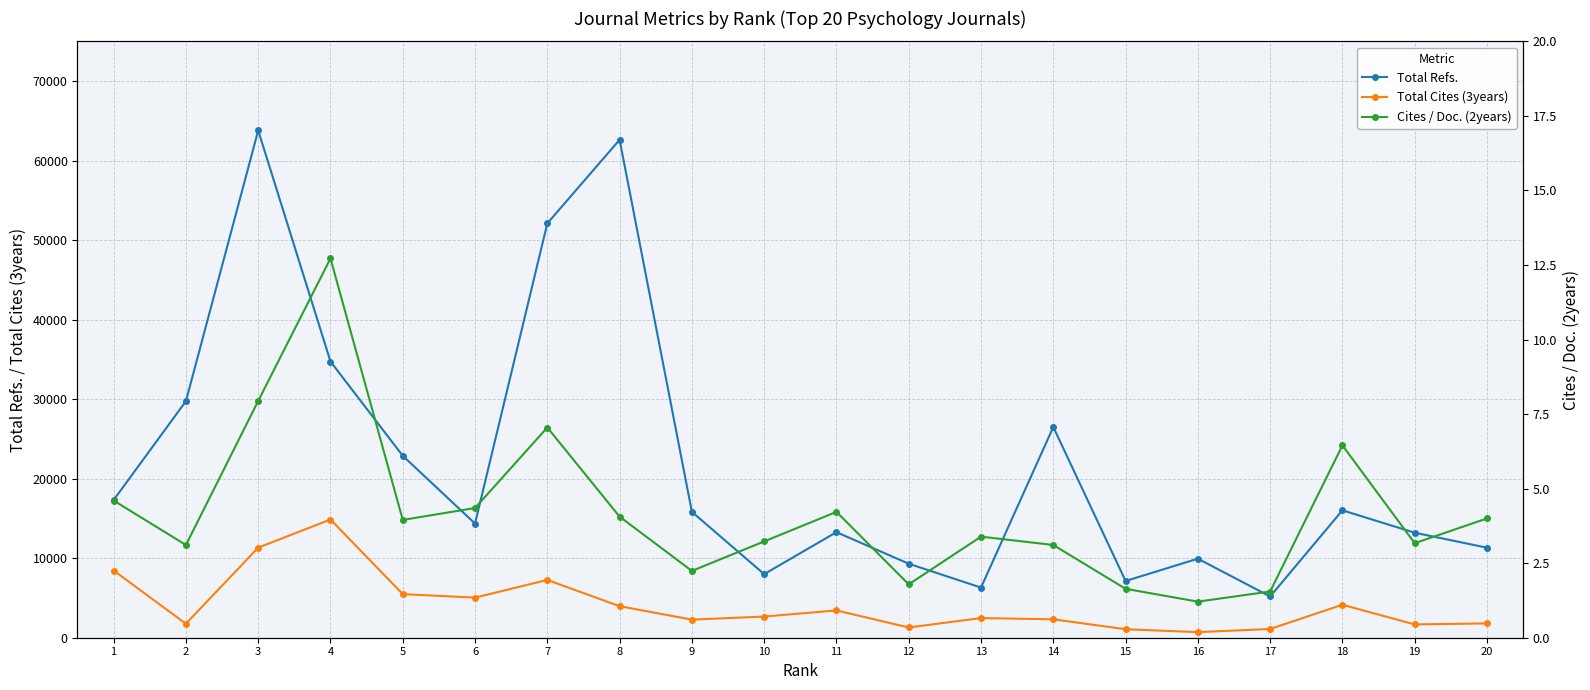

Rank the series at 17 from highest to lowest value.

Total Refs., Total Cites (3years), Cites / Doc. (2years)